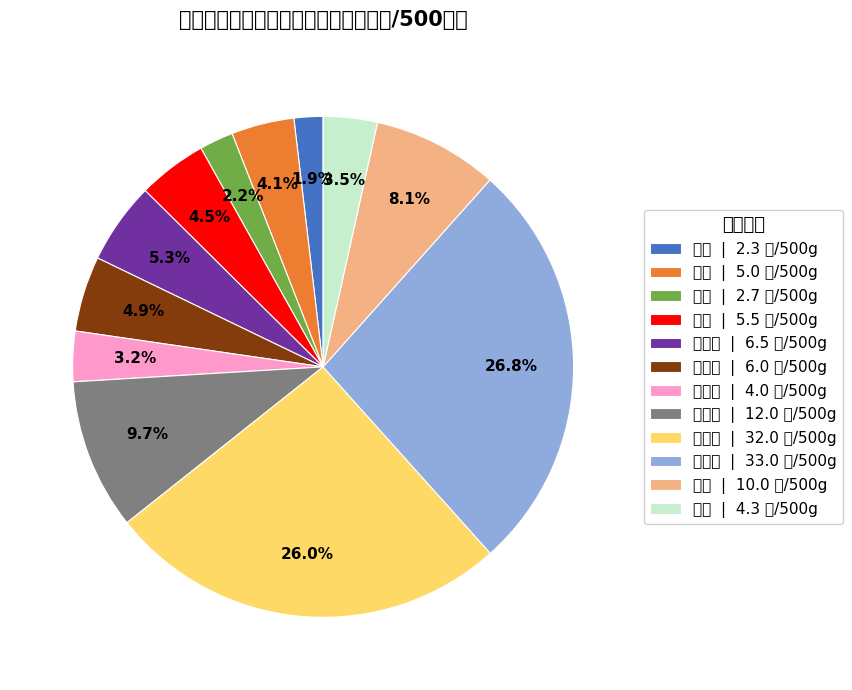

How much of the chart is everything except 菜籽油?

94.7%